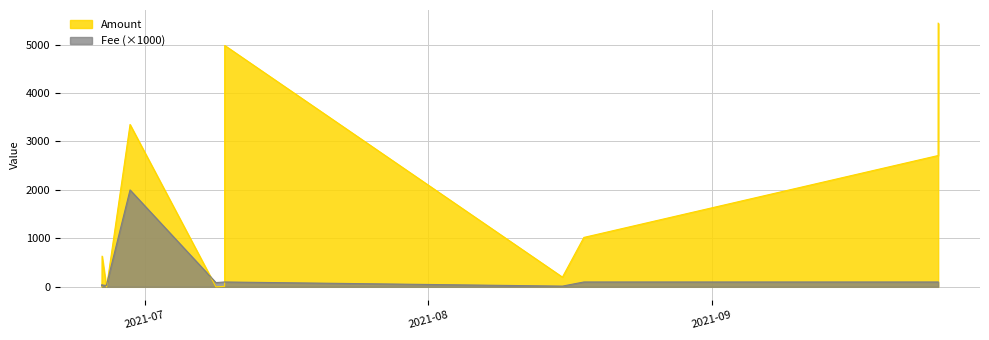

What is the smallest value displayed?

14.7